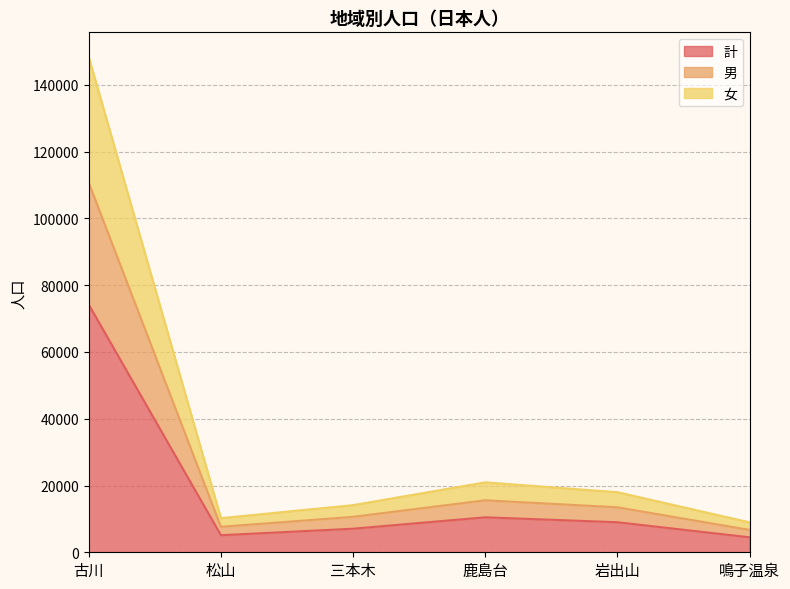

What is the label of the 3rd point from the left?

三本木